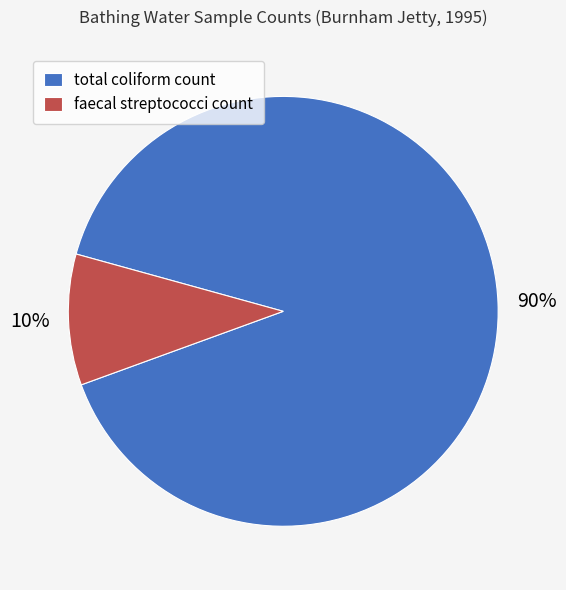

What is the ratio of the value at faecal streptococci count to the value at total coliform count?

0.1